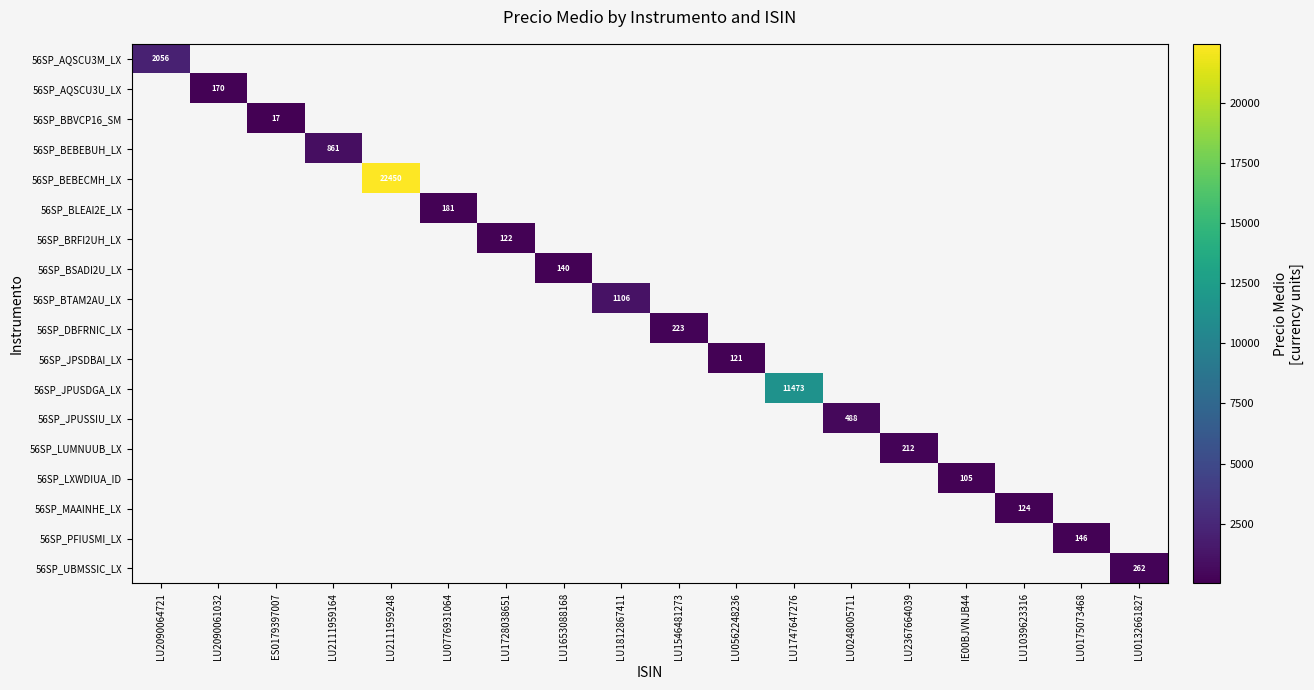

What is the smallest value displayed?

17.4